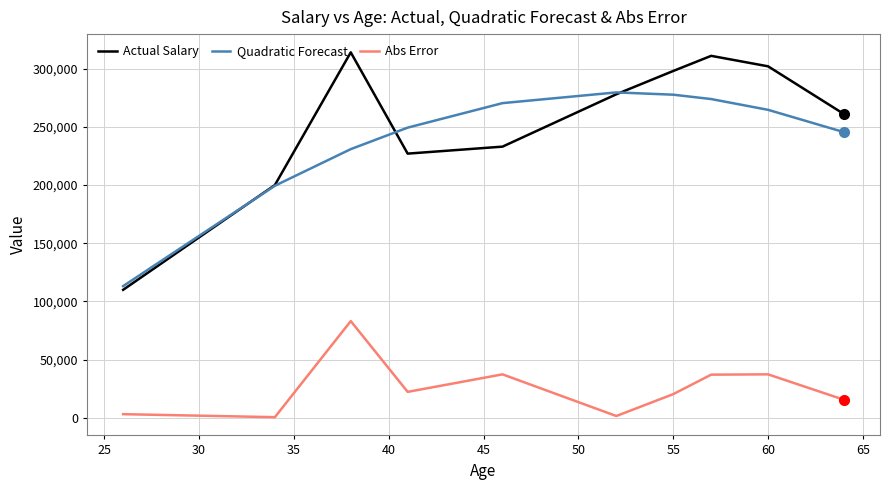

What is the minimum value for Actual Salary?

110000.0